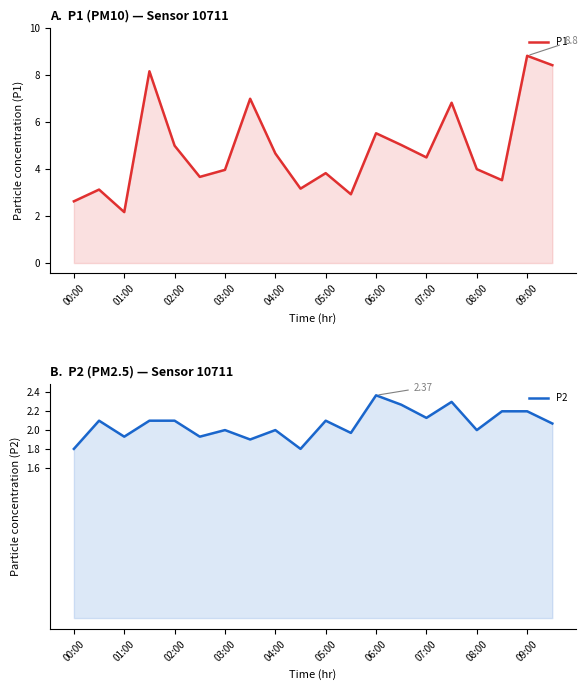

What is the difference between the highest and lowest values at 15?

4.5